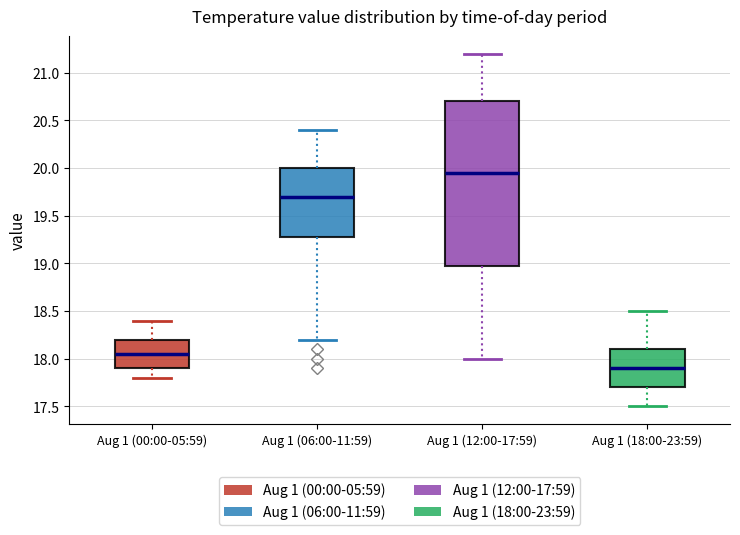

Which box is the tallest, from its lower edge to its upper edge?

Aug 1 (12:00-17:59)